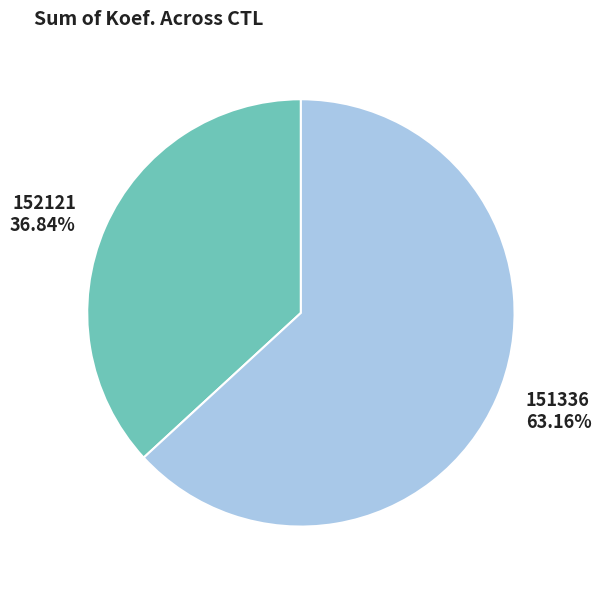

Is the sum of 152121 and 151336 greater than half?

Yes